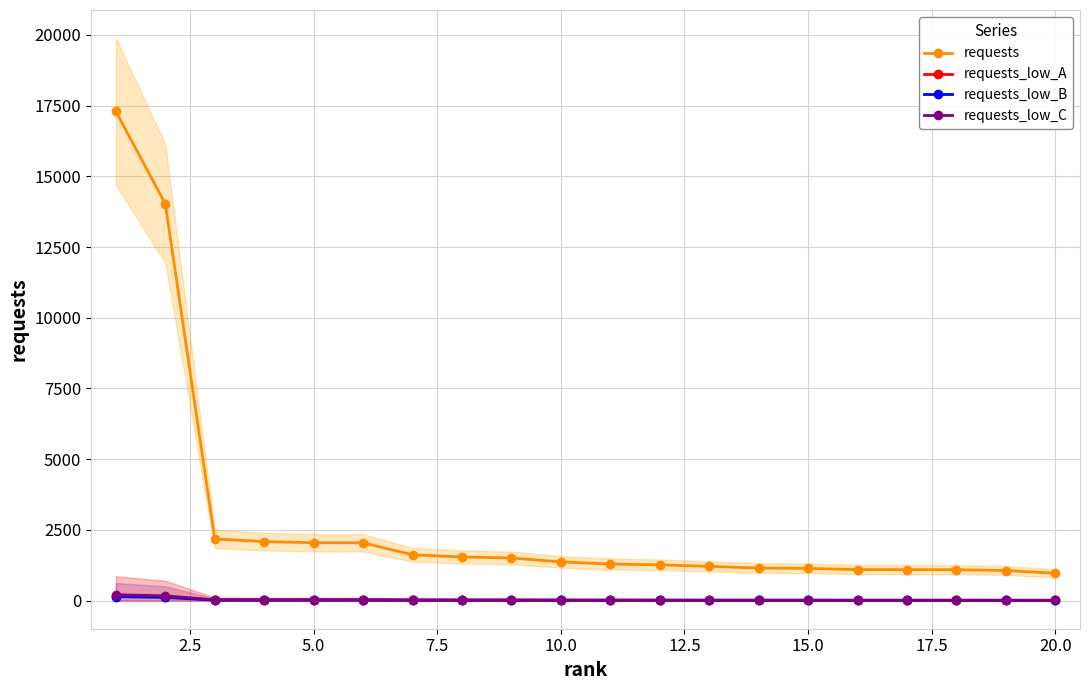

True or false: requests and requests_low_B cross at least once.

False